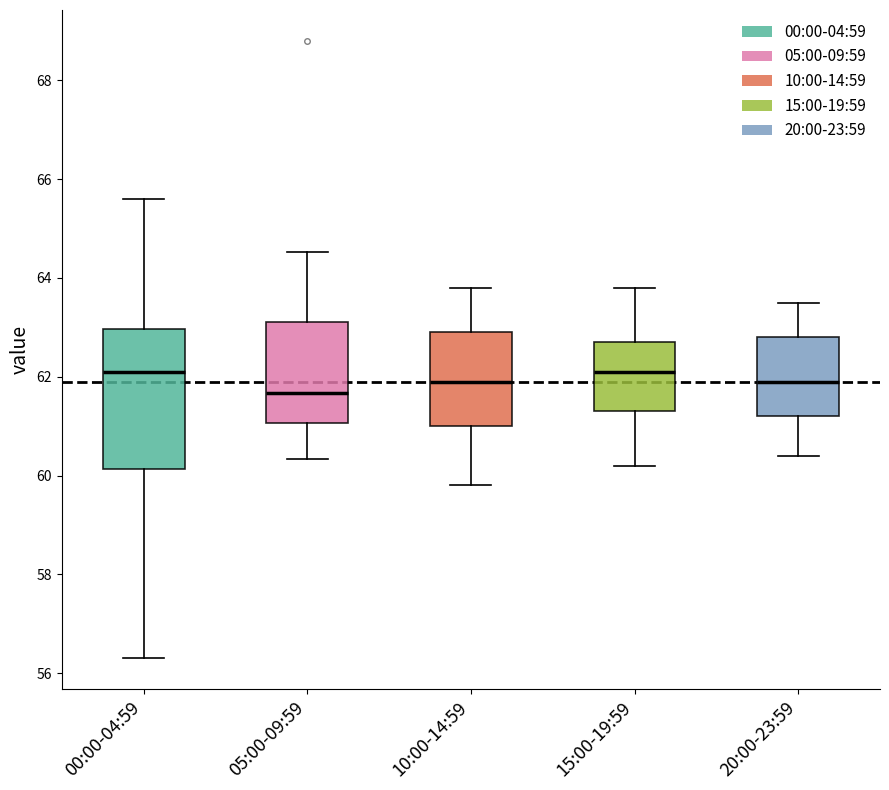

Which box is the tallest, from its lower edge to its upper edge?

00:00-04:59